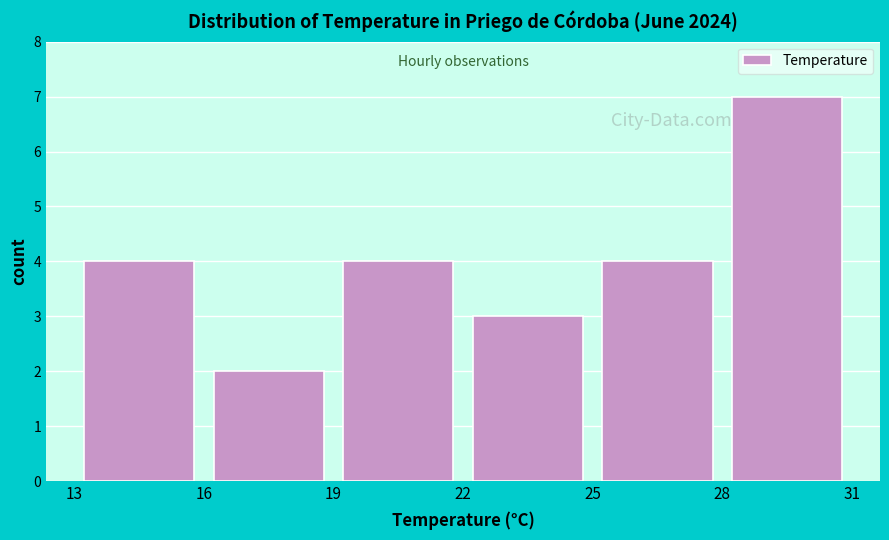

How tall is the bar that spans 22 to 25 on the x-axis? The values are not printed on the chart, so give them approximately, as read against the axis.

3